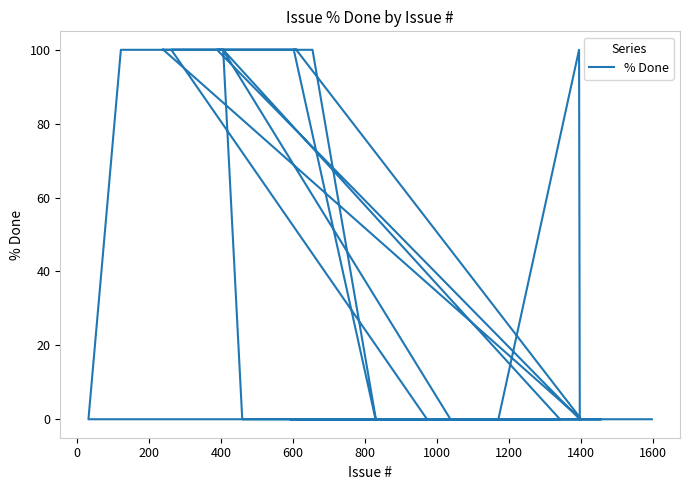

How many series are shown in this chart?

1